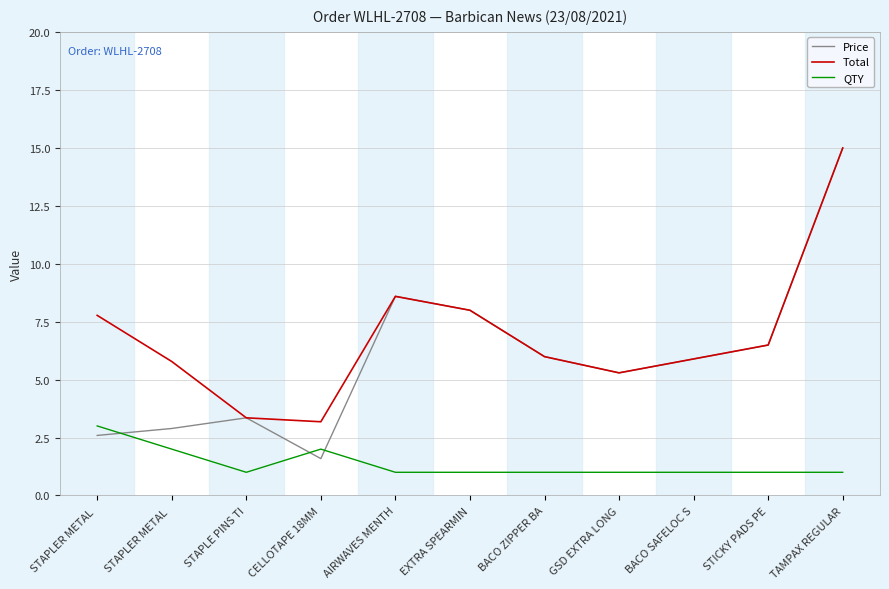

What are all the series names shown in the legend?

Price, Total, QTY